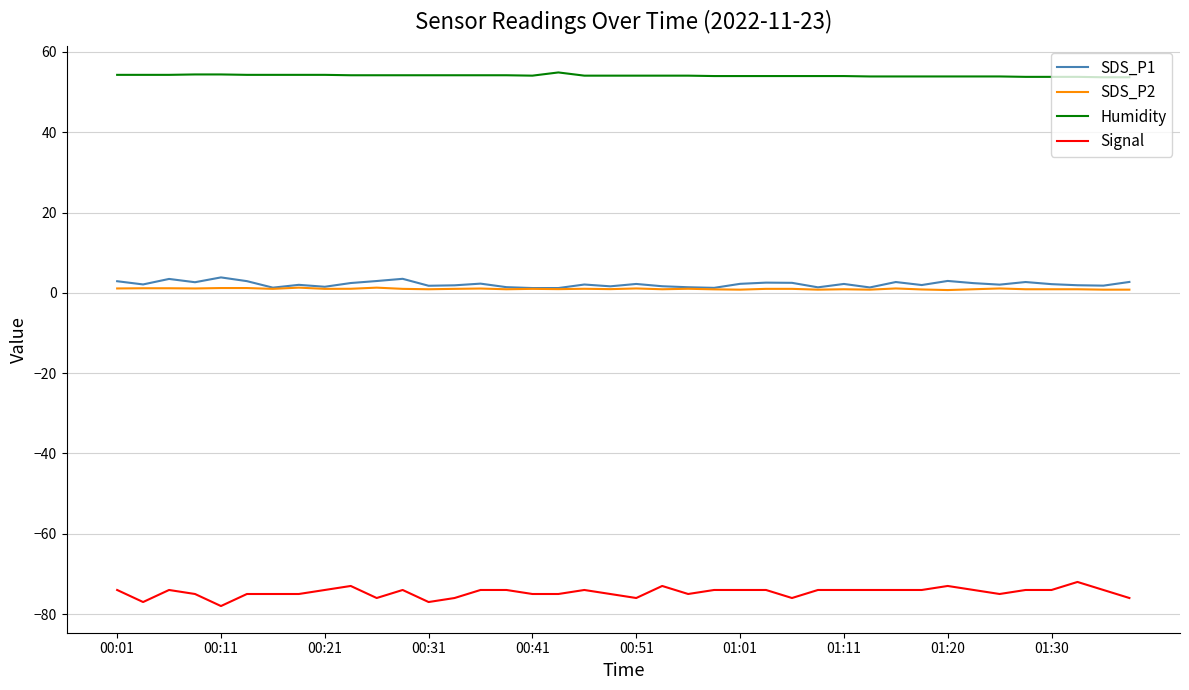

True or false: SDS_P2 and Humidity cross at least once.

False